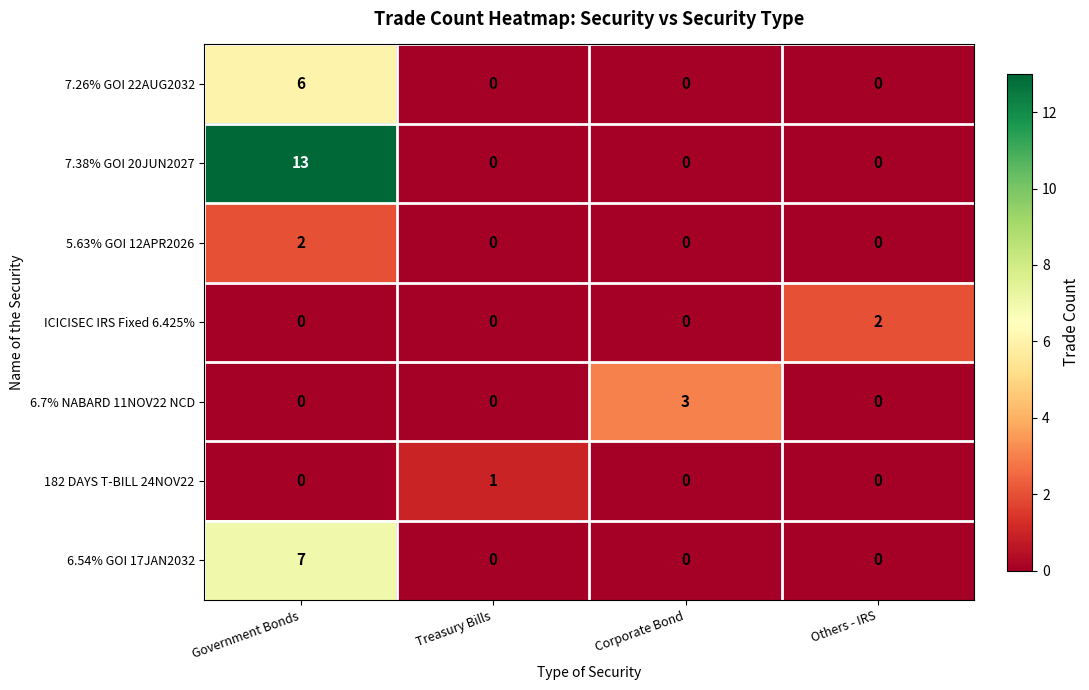

Reading left to right, list all the values displayed in this chart.

7.26% GOI 22AUG2032: 6	0	0	0
7.38% GOI 20JUN2027: 13	0	0	0
5.63% GOI 12APR2026: 2	0	0	0
ICICISEC IRS Fixed 6.425%: 0	0	0	2
6.7% NABARD 11NOV22 NCD: 0	0	3	0
182 DAYS T-BILL 24NOV22: 0	1	0	0
6.54% GOI 17JAN2032: 7	0	0	0